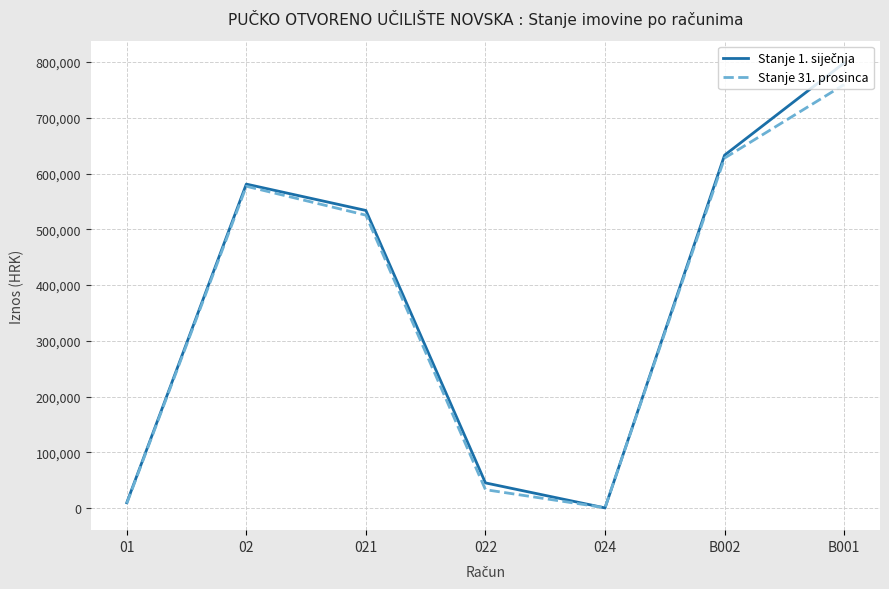

At which label does Stanje 31. prosinca first exceed 525319?

02